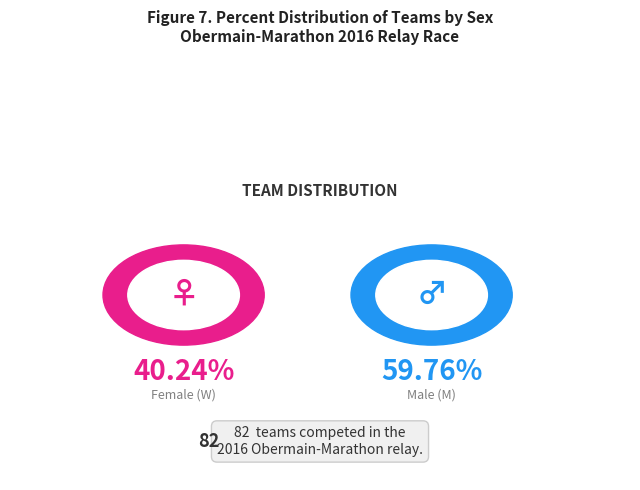

Which has a higher value, M or W?

M